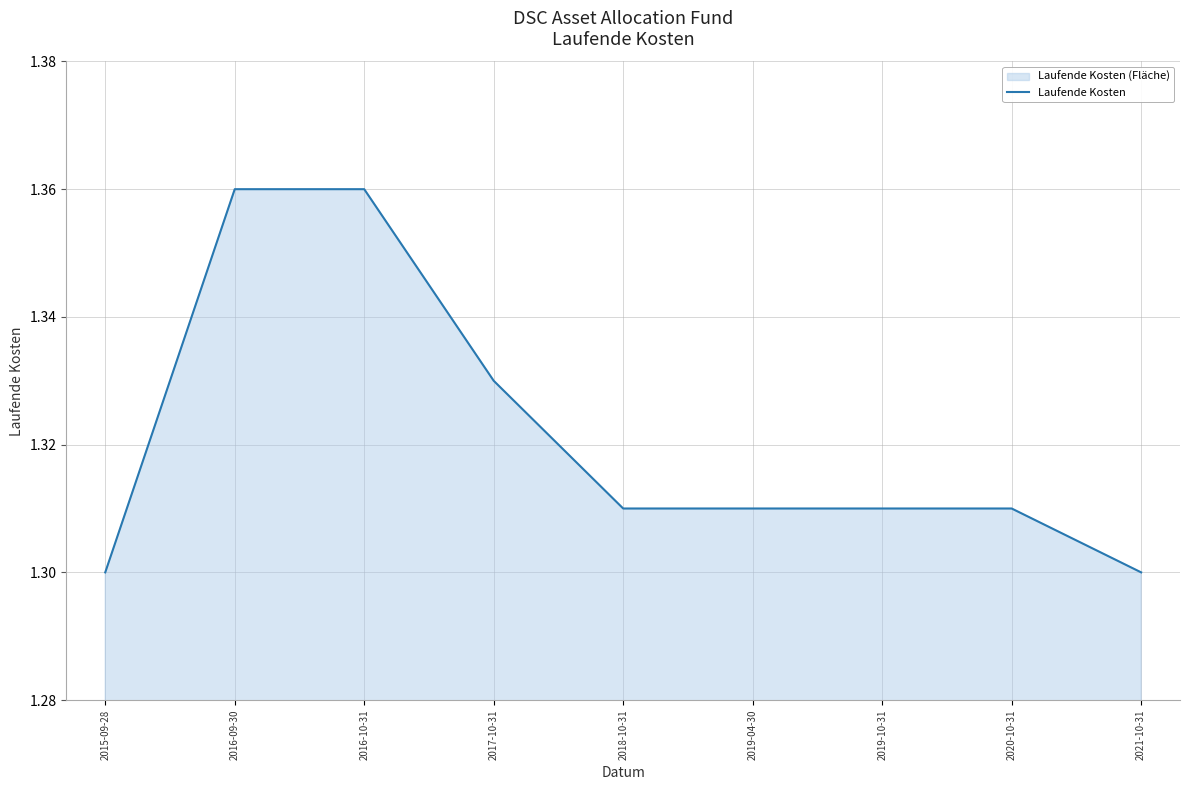

Reading left to right, what are all the values shown in this chart?

1.3	1.4	1.4	1.3	1.3	1.3	1.3	1.3	1.3